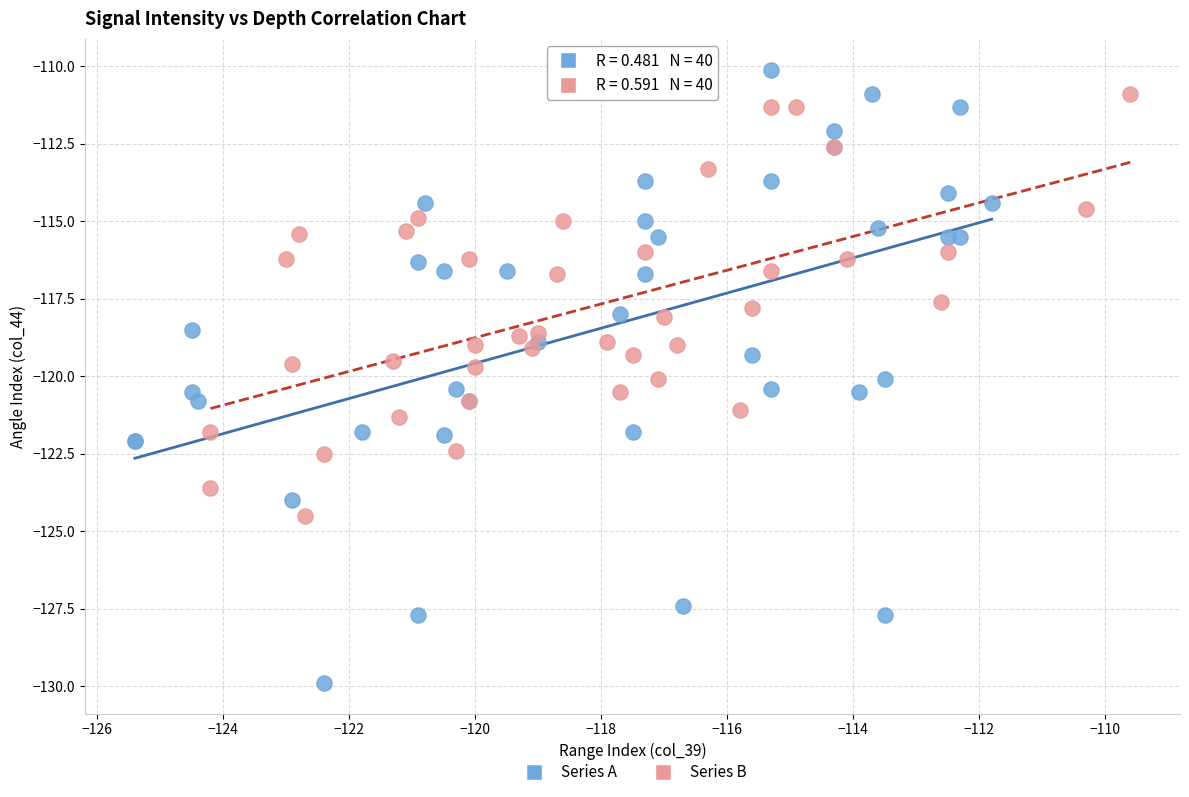

Which series reaches the minimum Y coordinate?

Series A